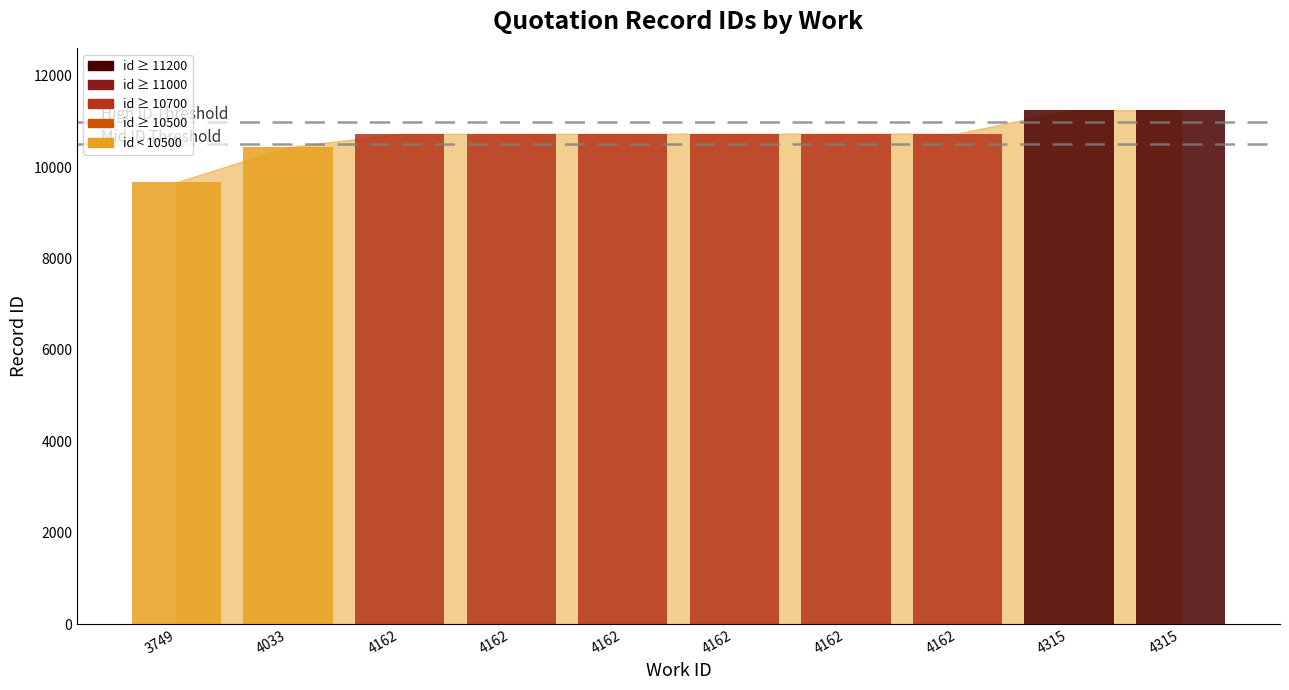

What is the minimum value shown in the chart?

9674